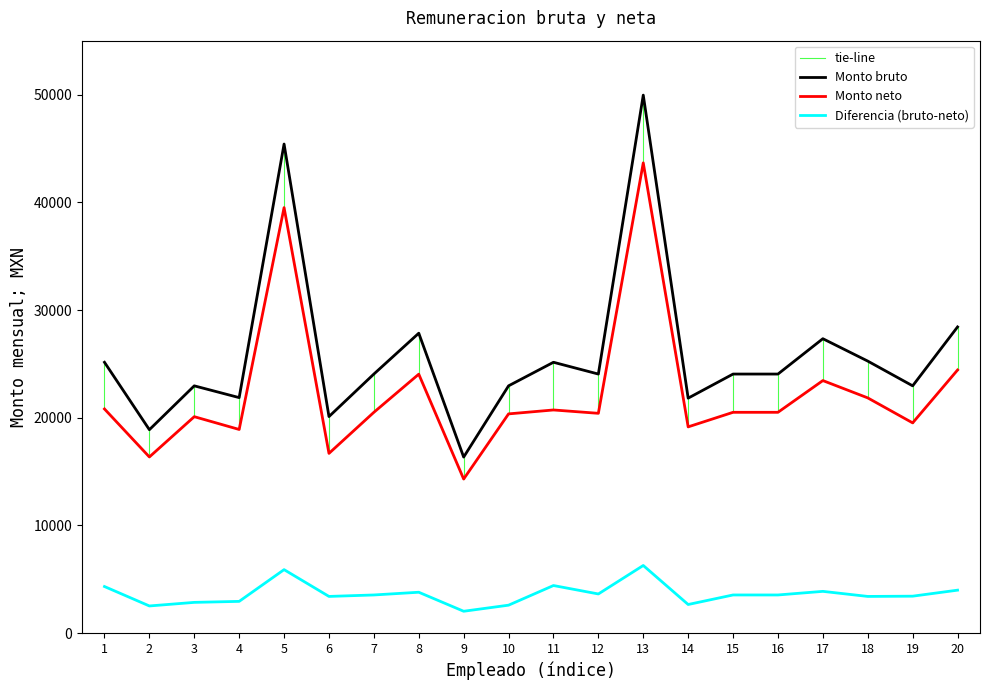

What is the value of the Monto neto point at the 15th from the left?

20504.6